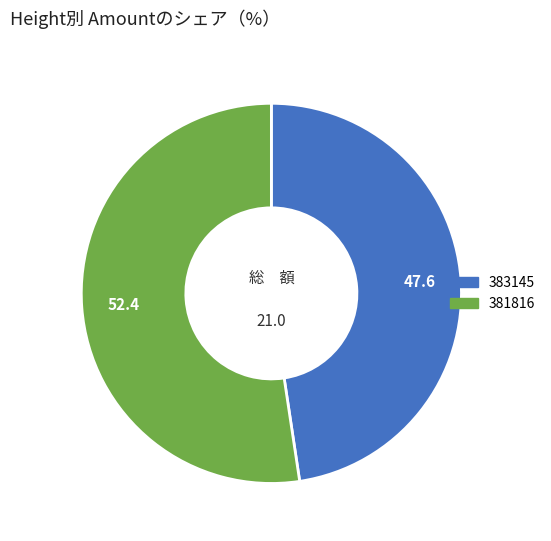

How many slices are in this pie chart?

2